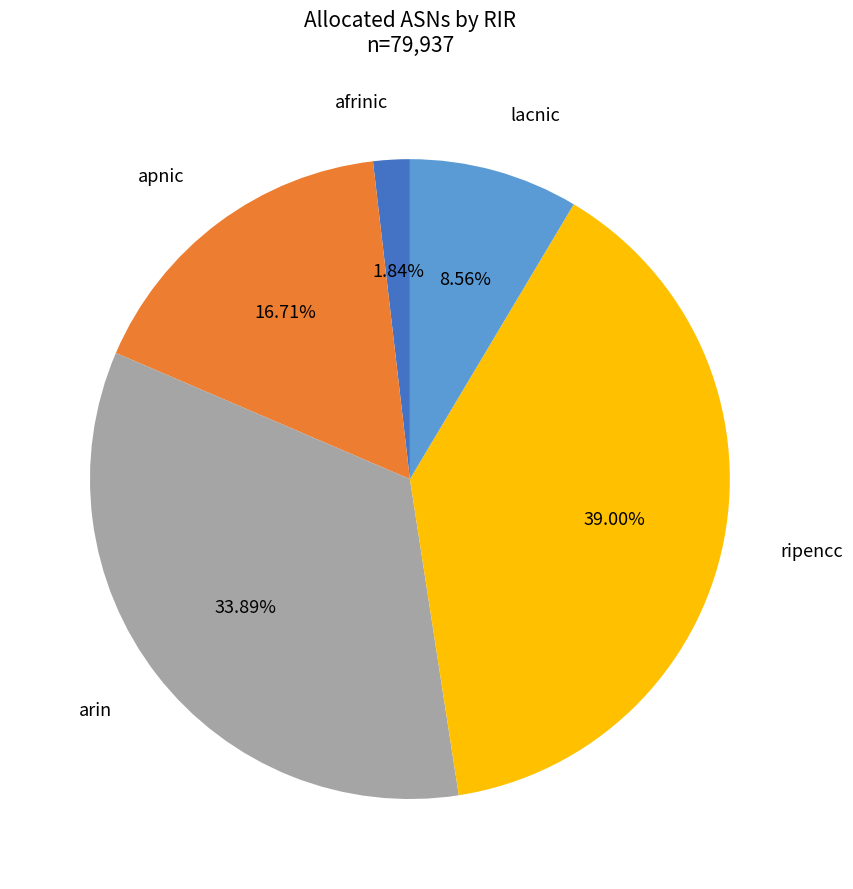

To the nearest percent, what is the difference between the largest and smallest slice percentages?

37%